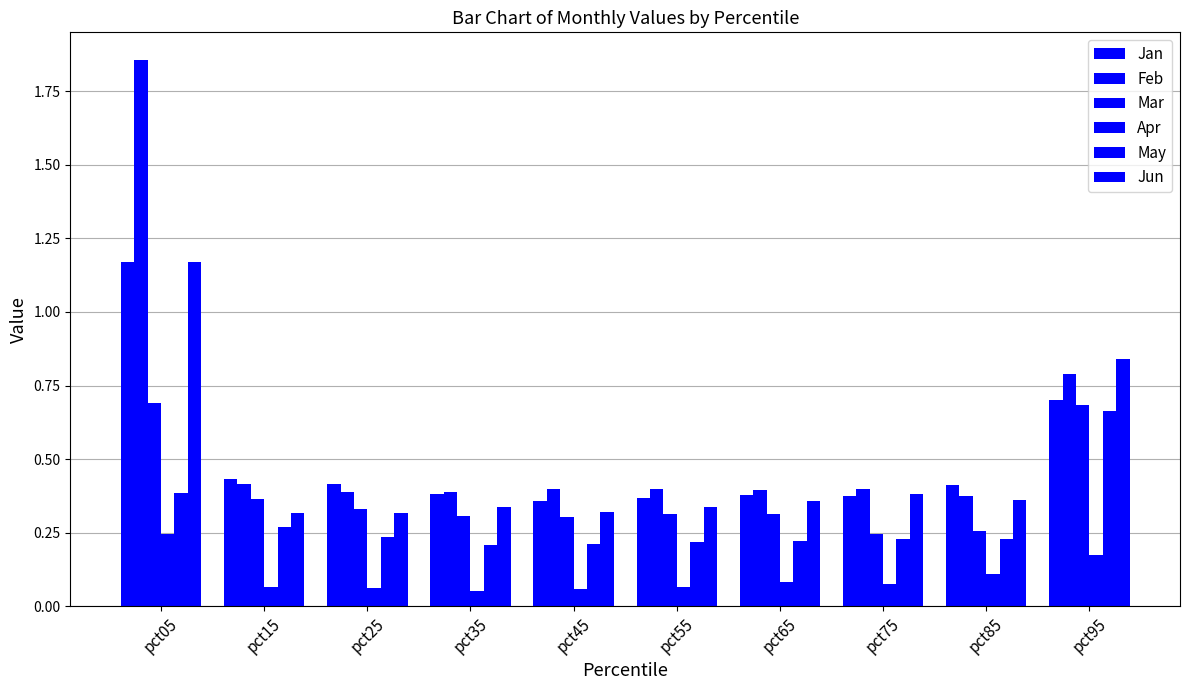

How many categories are shown in the chart?

10